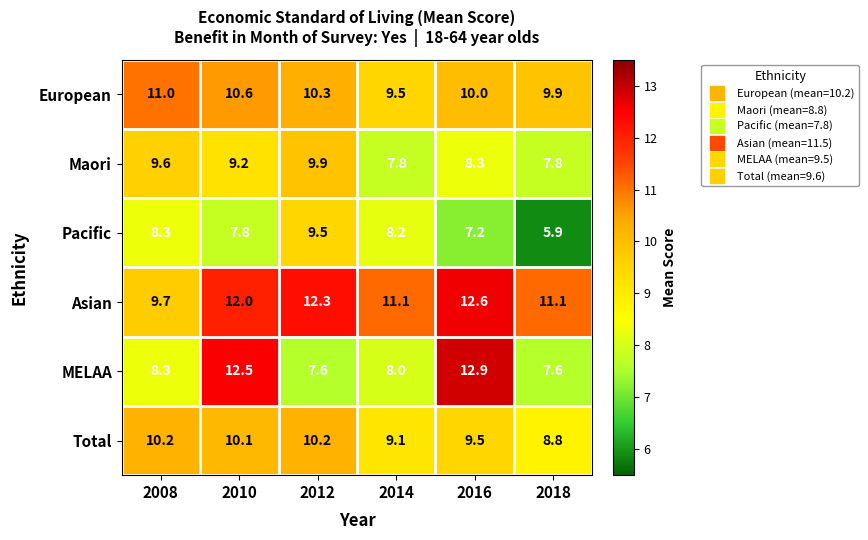

What is the difference between the second highest and minimum values in the Asian series?

2.6